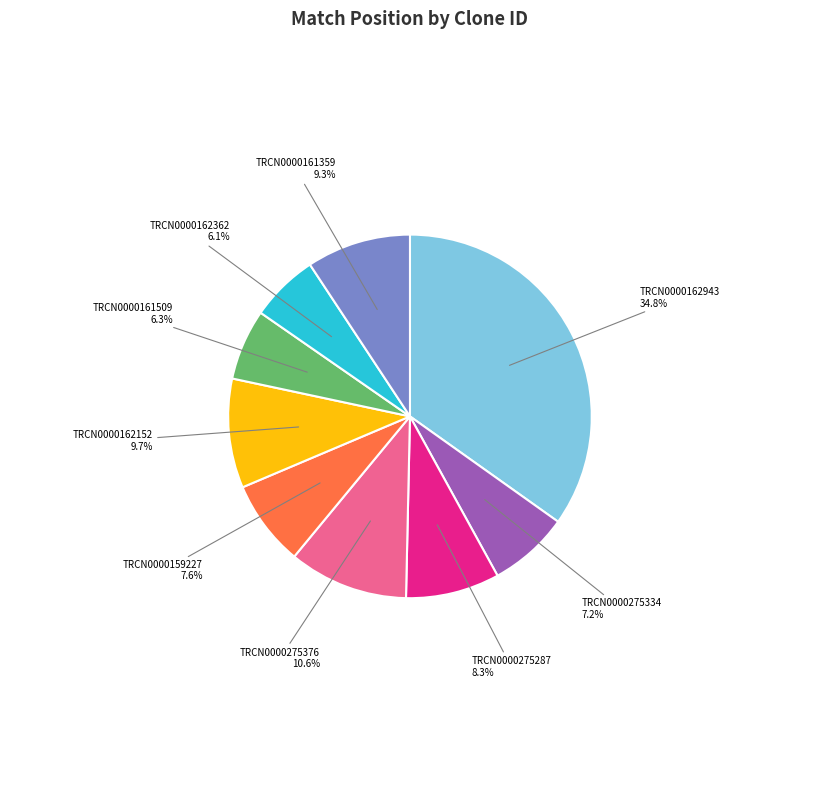

Between TRCN0000162152 and TRCN0000275376, which is larger?

TRCN0000275376